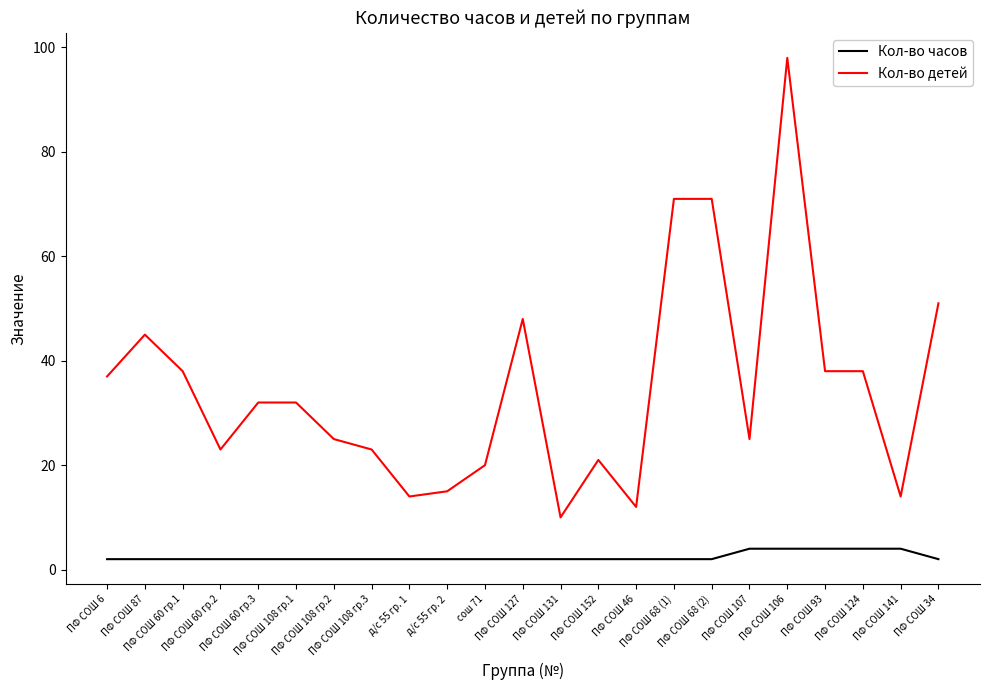

What is the sum of all Кол-во часов values?

56